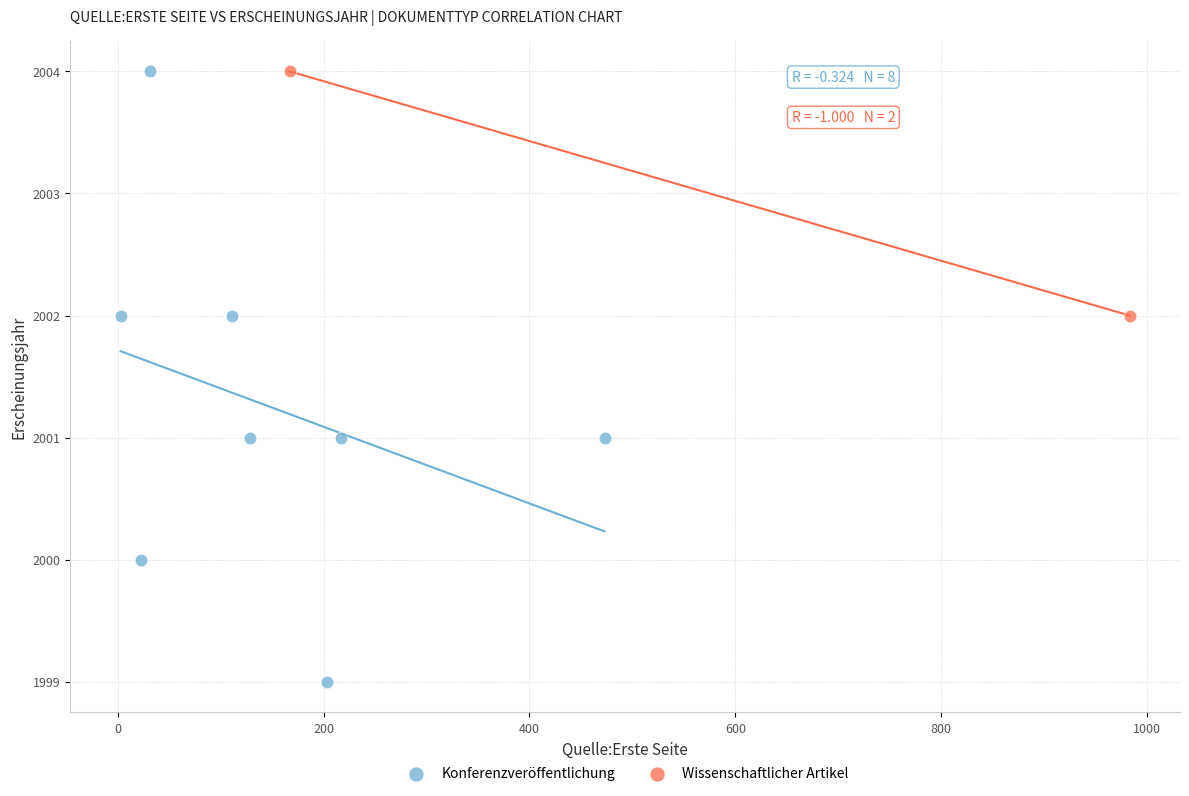

What are all the series names shown in the legend?

Konferenzveröffentlichung, Wissenschaftlicher Artikel